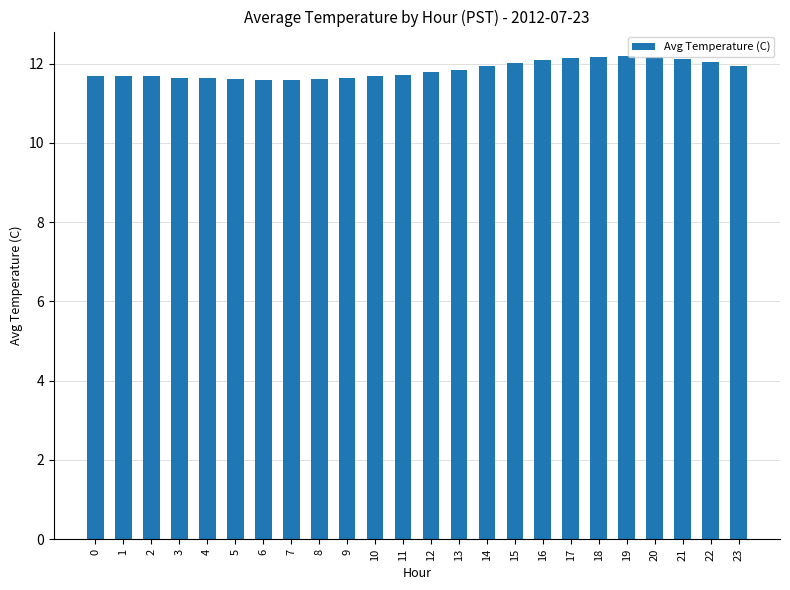

What is the sum of all values?

284.4